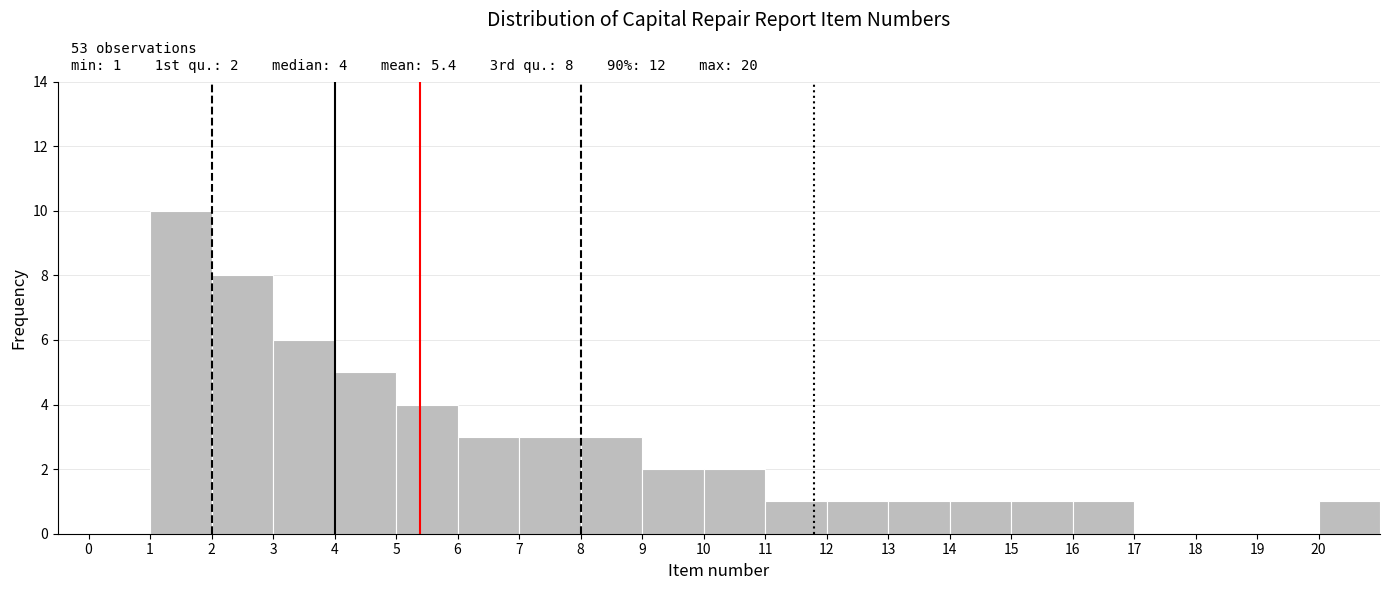

Over which range of the x-axis is the bar tallest?

1 to 2